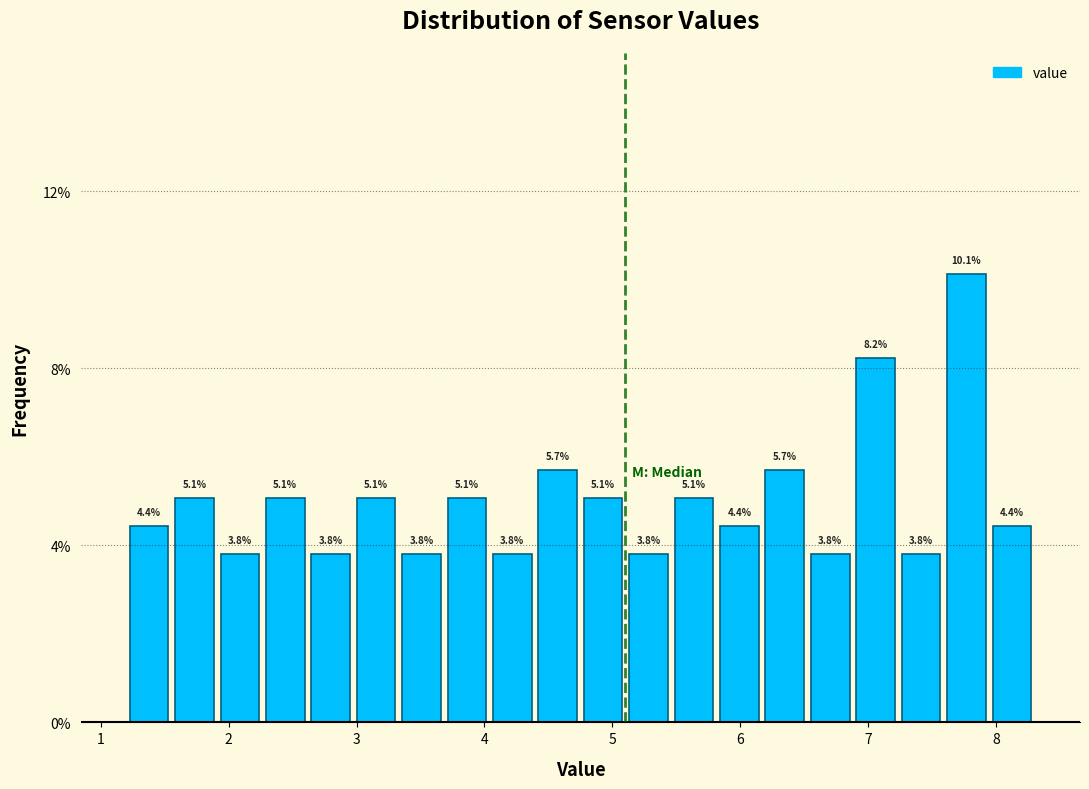

Read against the x-axis, roughly where is the centre of the tallest bar?

7.8